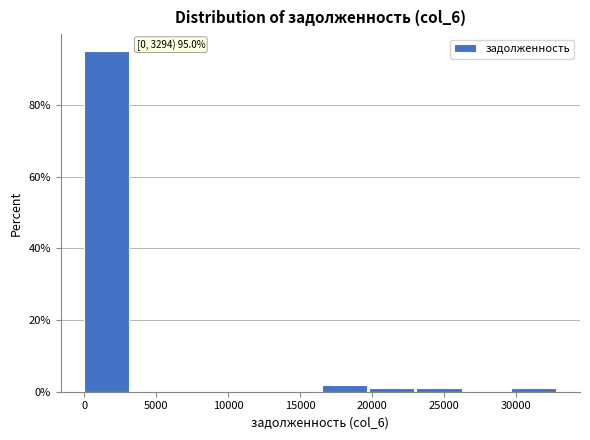

Which range on the x-axis has the tallest bar?

0 to 3500